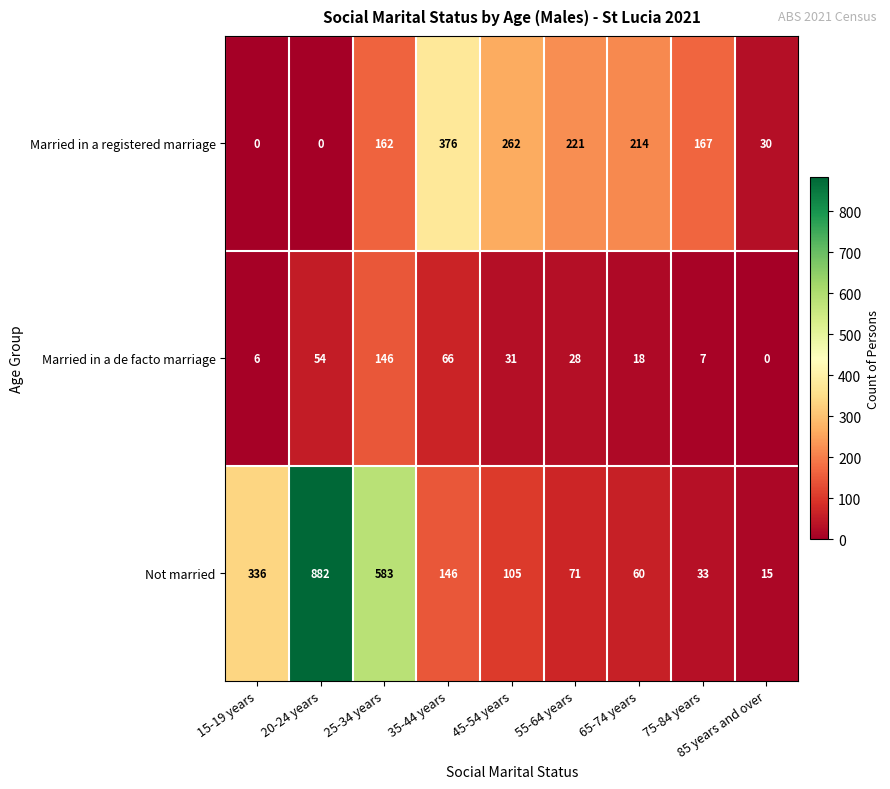

Rank the series by their average value, from lowest to highest.

Married in a de facto marriage, Married in a registered marriage, Not married